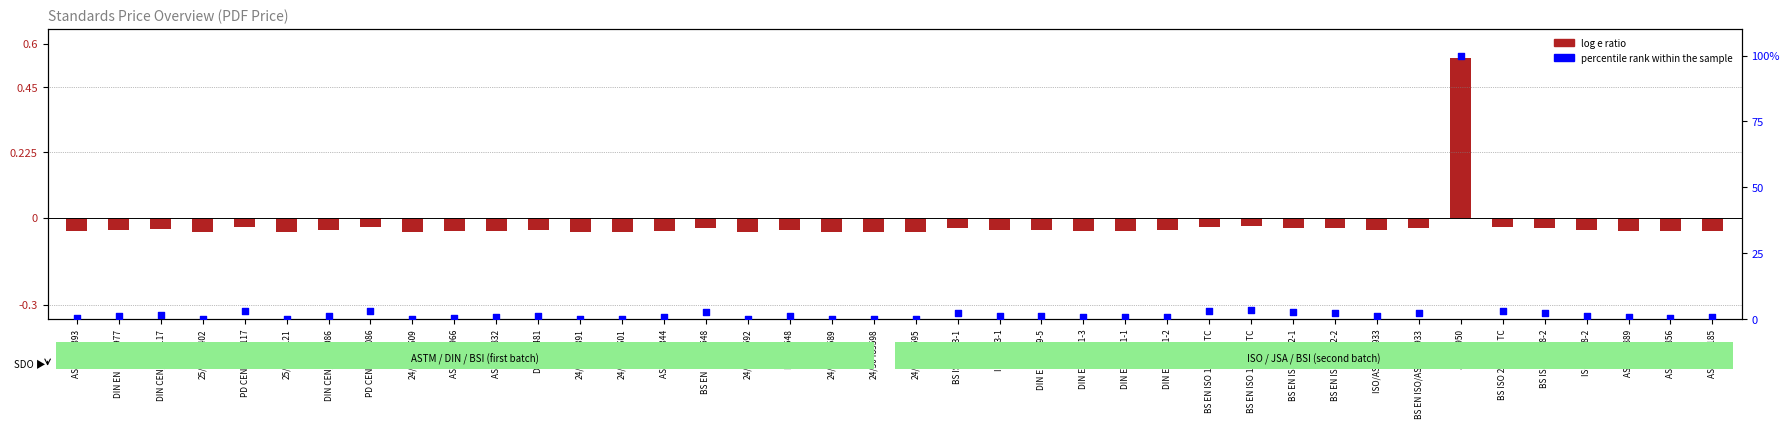

Which series reaches the maximum Y coordinate?

percentile rank within the sample